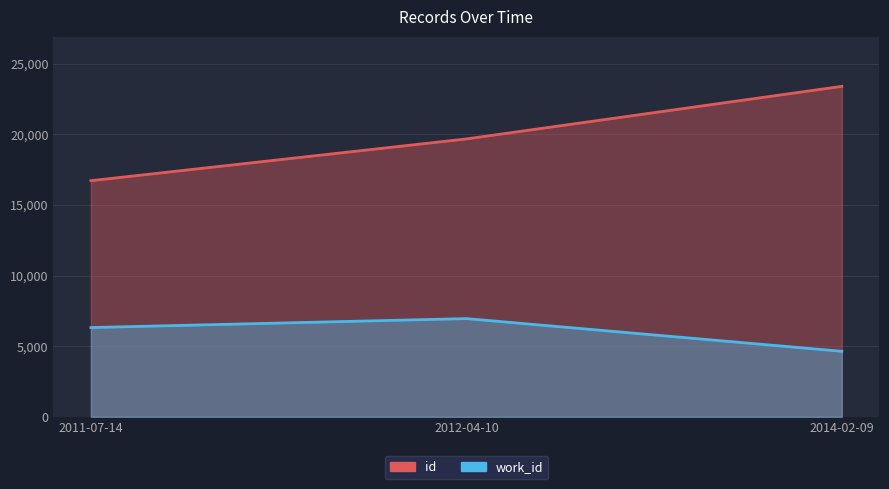

What value does the work_id series have at 2012-04-10?

6955